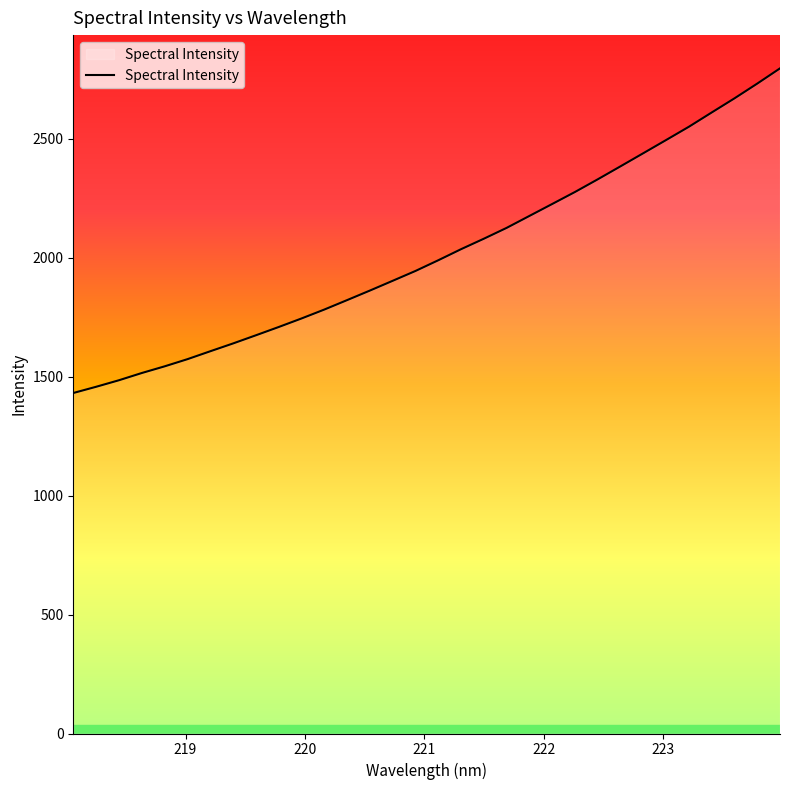

What is the maximum value shown in the chart?

2796.5